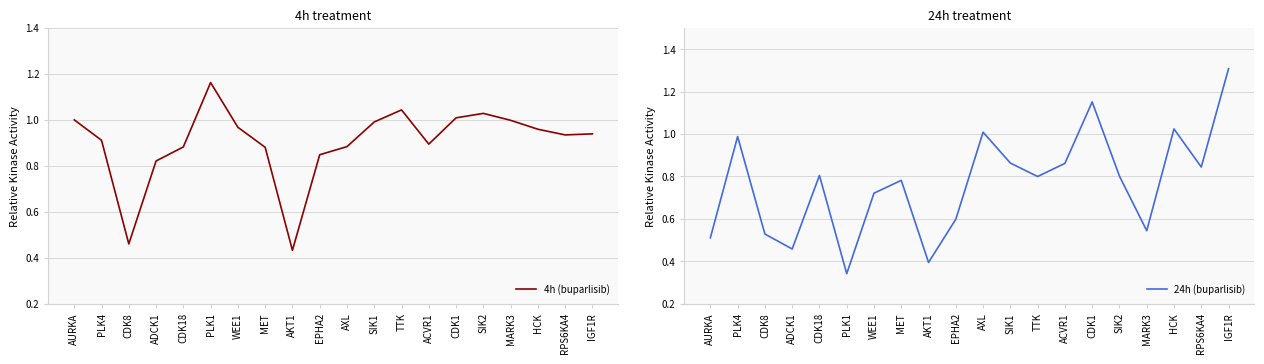

How many series are shown in this chart?

2